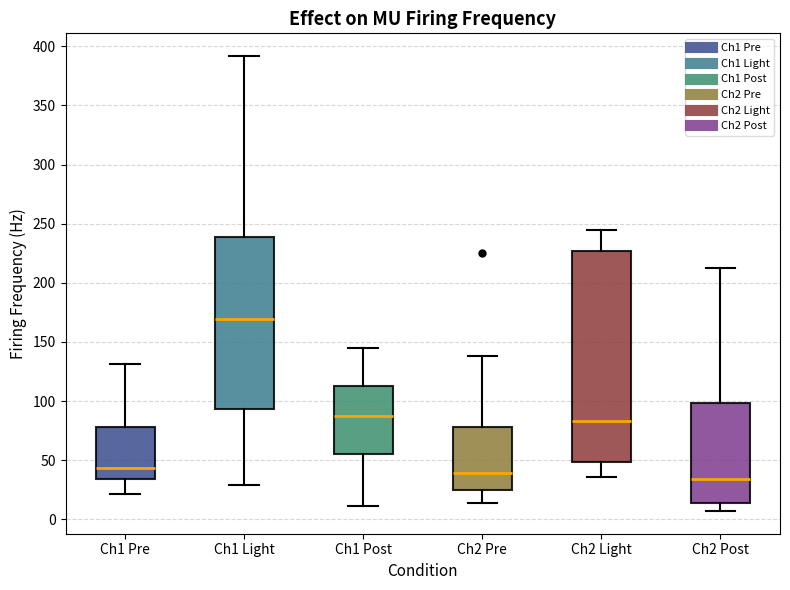

Comparing the boxes themselves (not the whiskers), which one is the tallest?

Ch2 Light